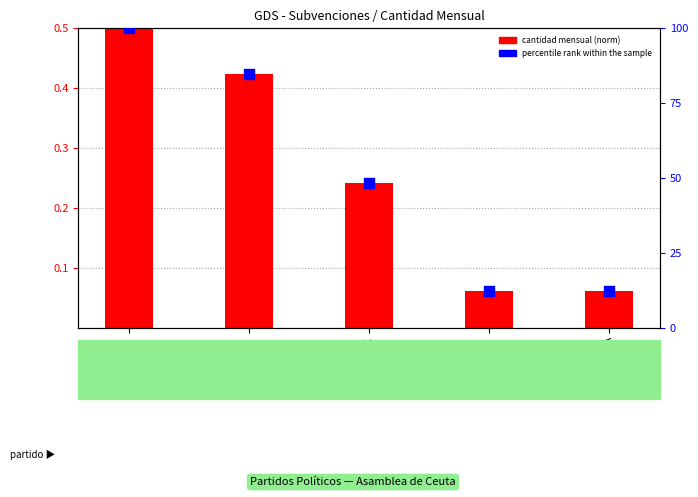

Which series reaches the minimum Y coordinate?

cantidad mensual (norm)